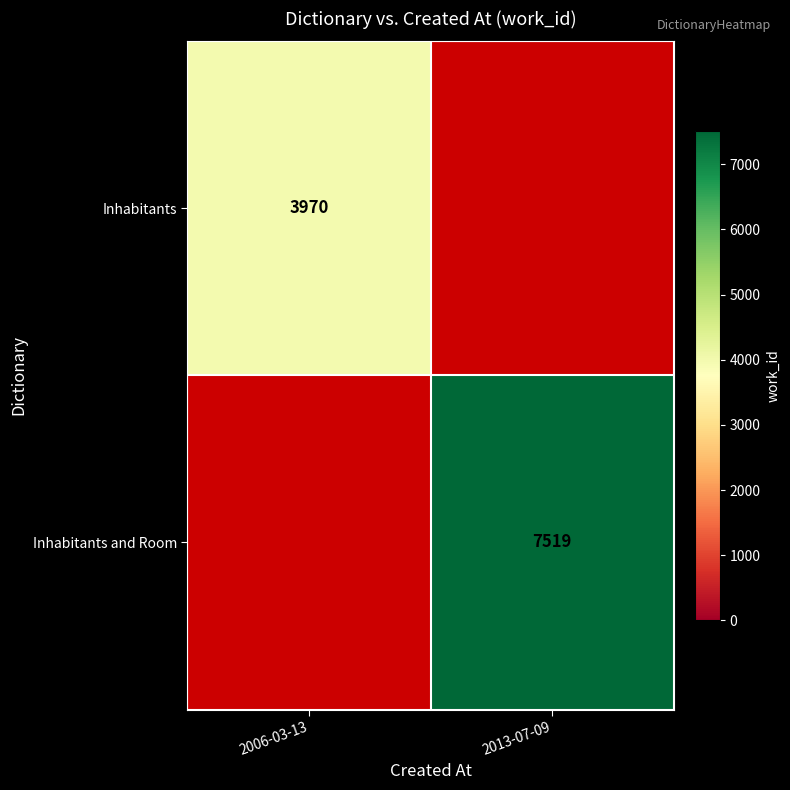

The value of Inhabitants at 2006-03-13 is 3970. True or false?

True